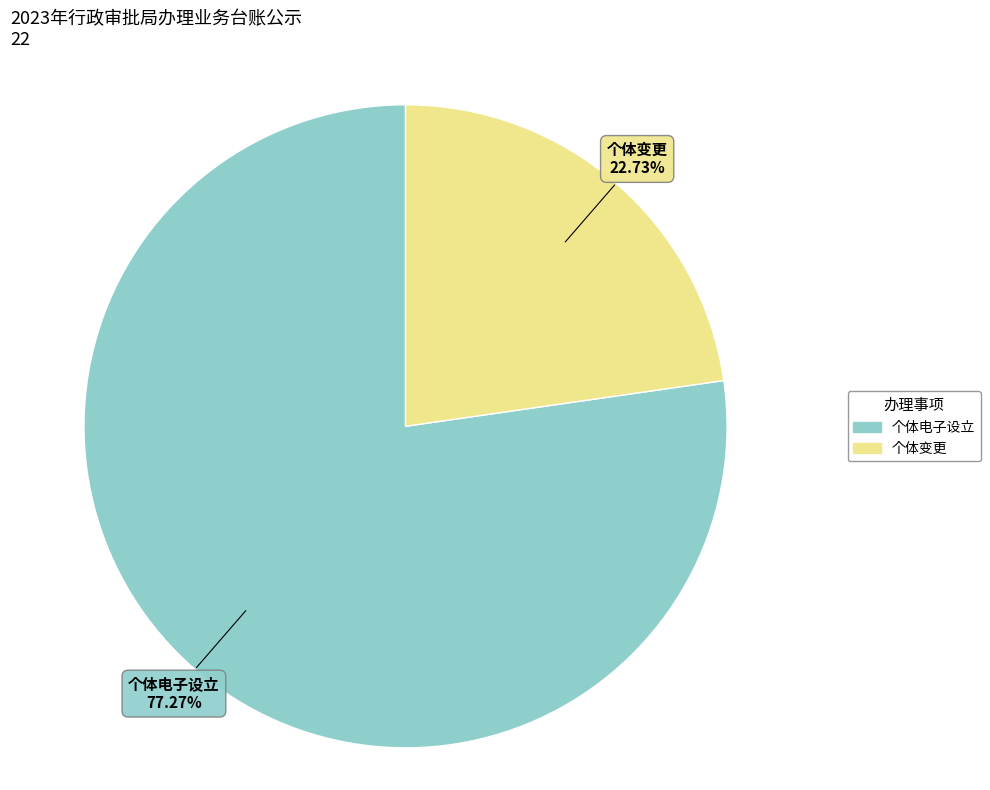

Count the number of slices in the pie.

2